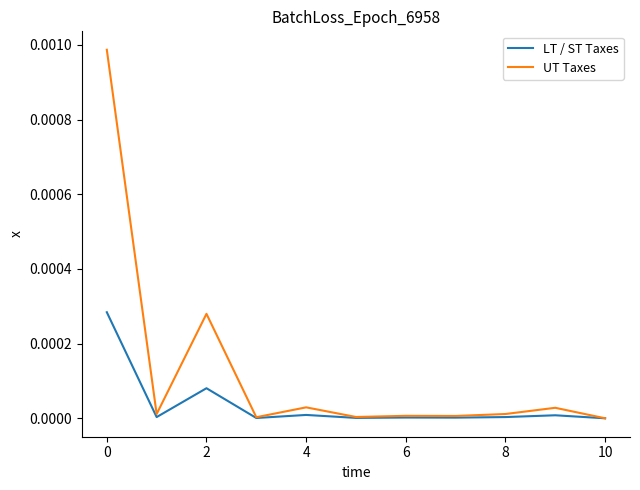

Which series has the widest spread of values?

UT Taxes